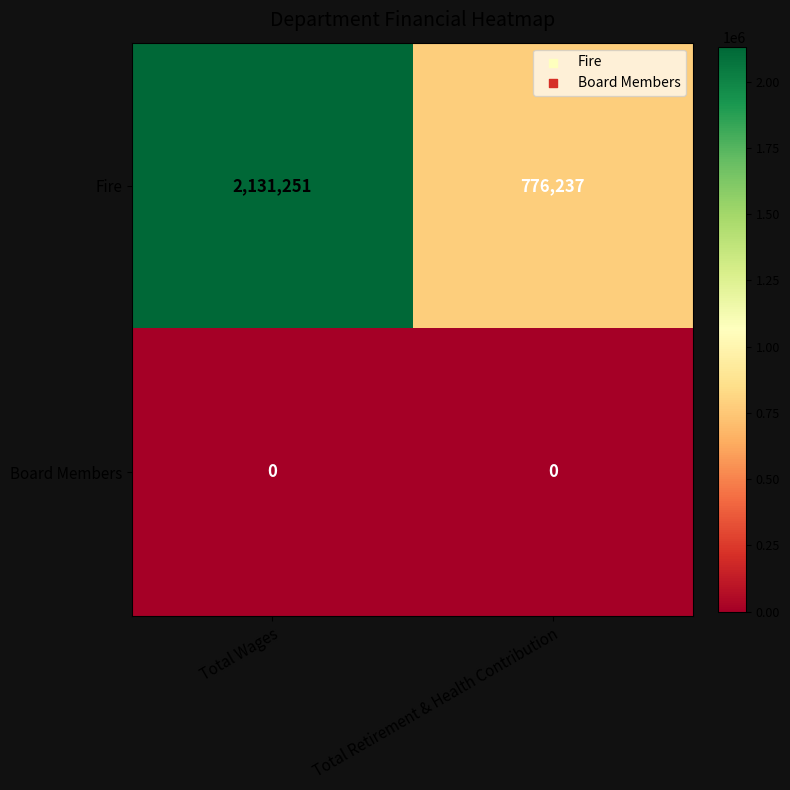

How many distinct data groups are displayed?

2